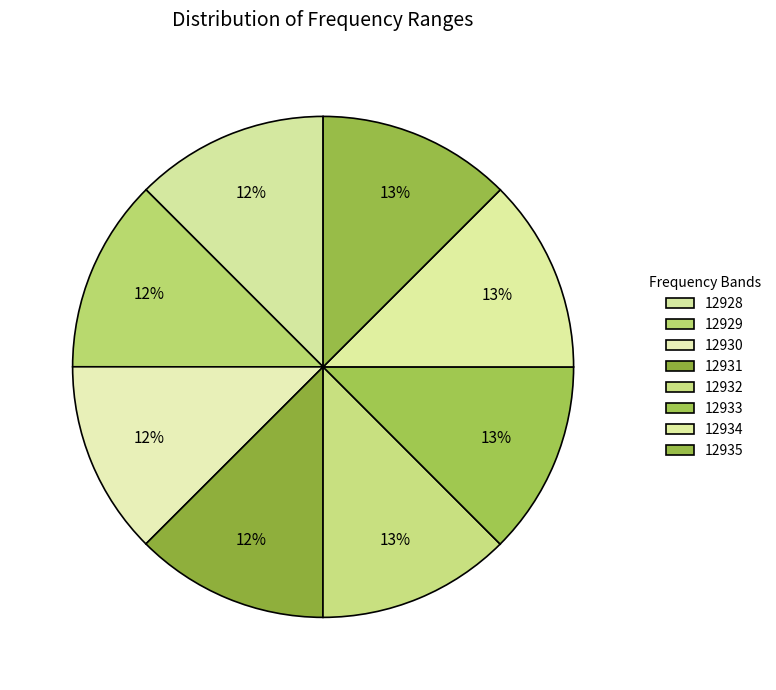

How many slices are in this pie chart?

8